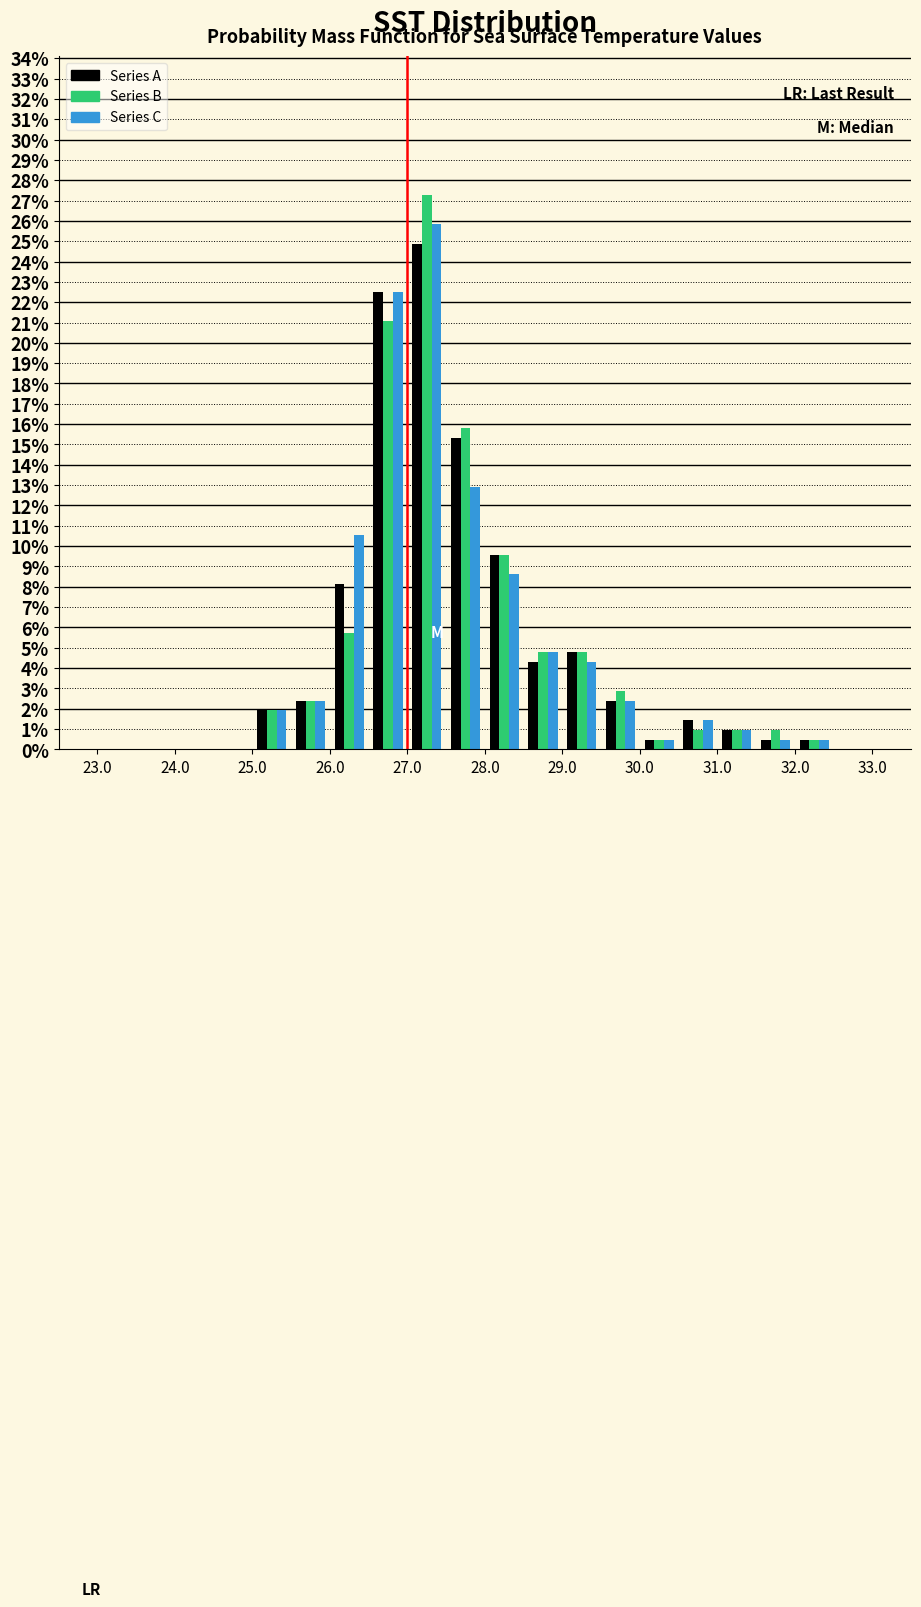

In the Series A series, which range on the x-axis has the tallest bar?

27.0 to 27.5